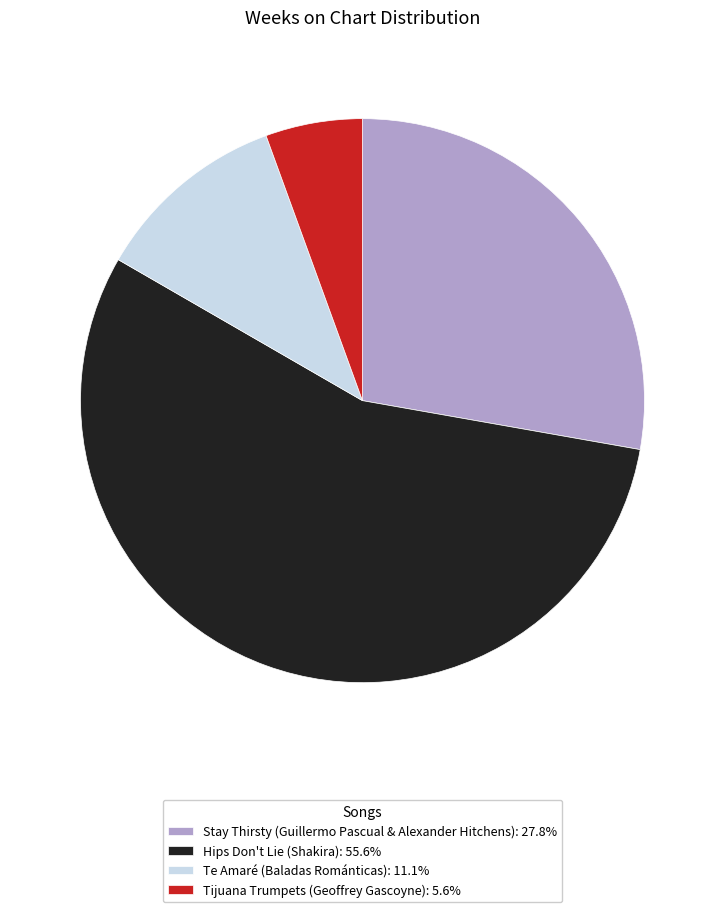

Between Stay Thirsty (Guillermo Pascual & Alexander Hitchens) and Te Amaré (Baladas Románticas), which is larger?

Stay Thirsty (Guillermo Pascual & Alexander Hitchens)